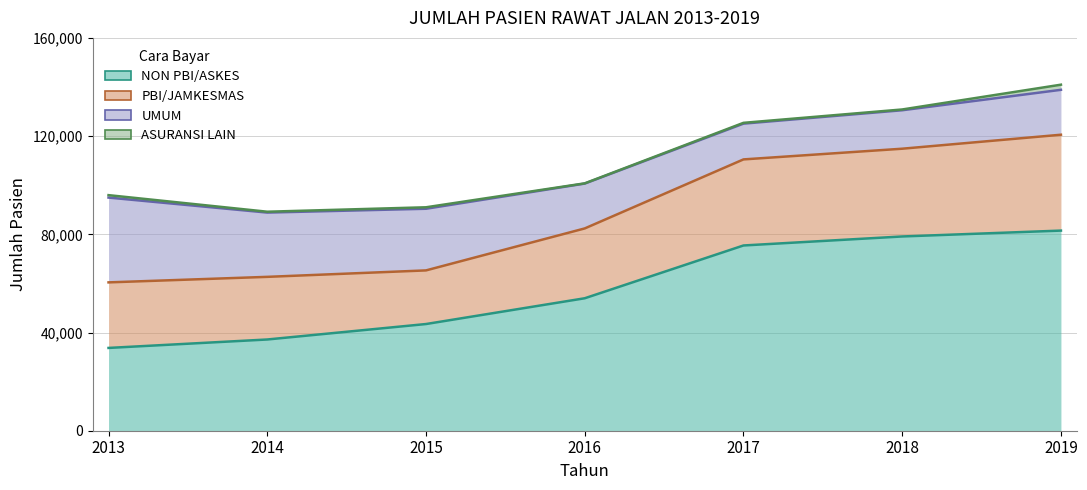

Rank the series at 2015 from lowest to highest value.

ASURANSI LAIN, PBI/JAMKESMAS, UMUM, NON PBI/ASKES